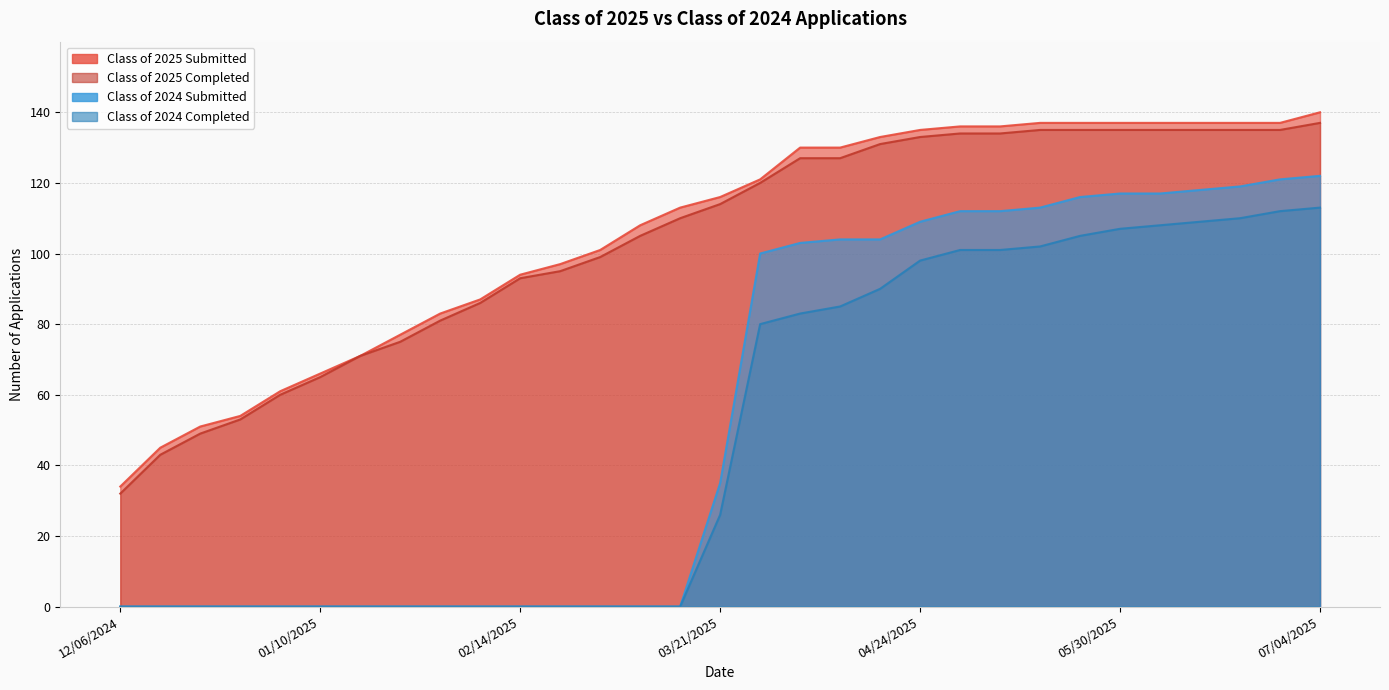

True or false: Class of 2024 Submitted and Class of 2025 Completed intersect in this chart.

False